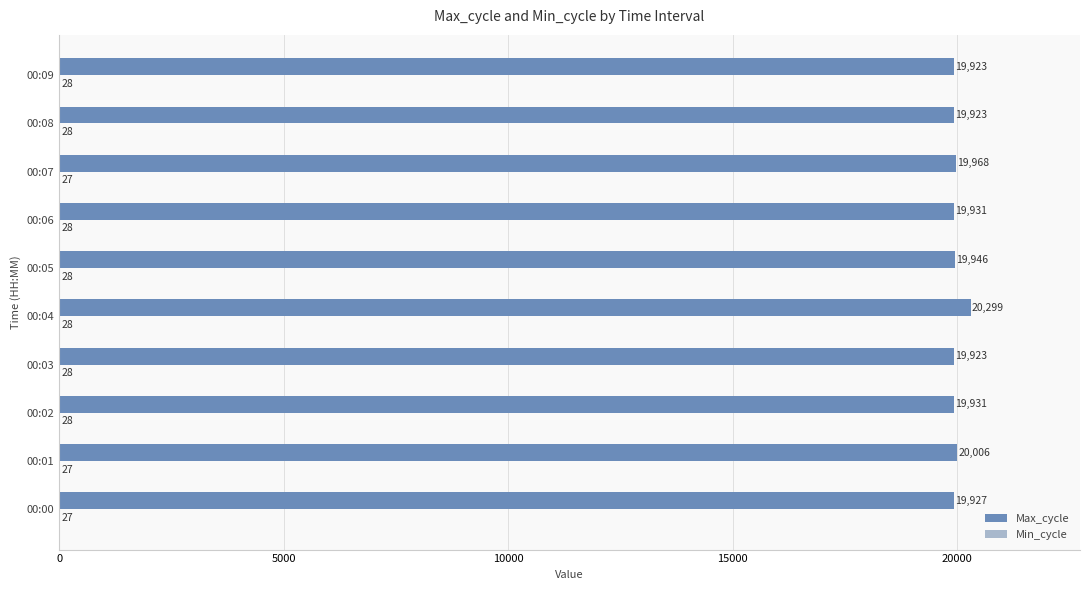

True or false: Max_cycle has a value of 19968 at 00:07.

True